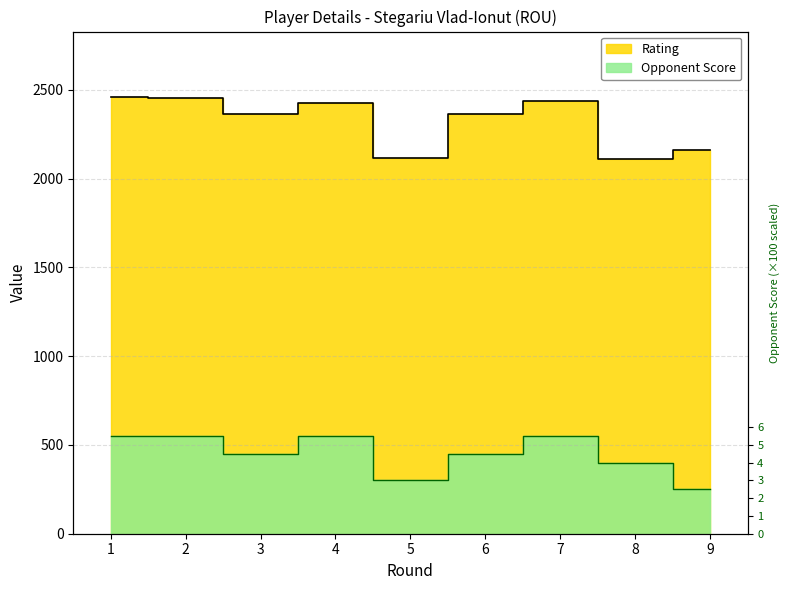

What is the difference between the highest and lowest values at 4?

1874